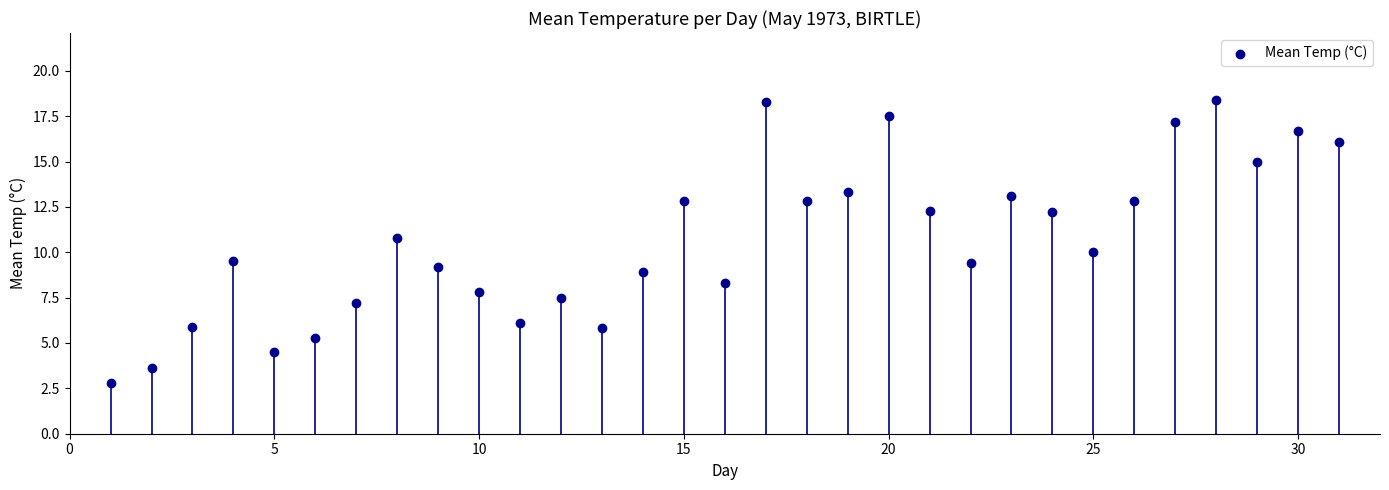

What is the range of Y values (max minus min)?

15.6